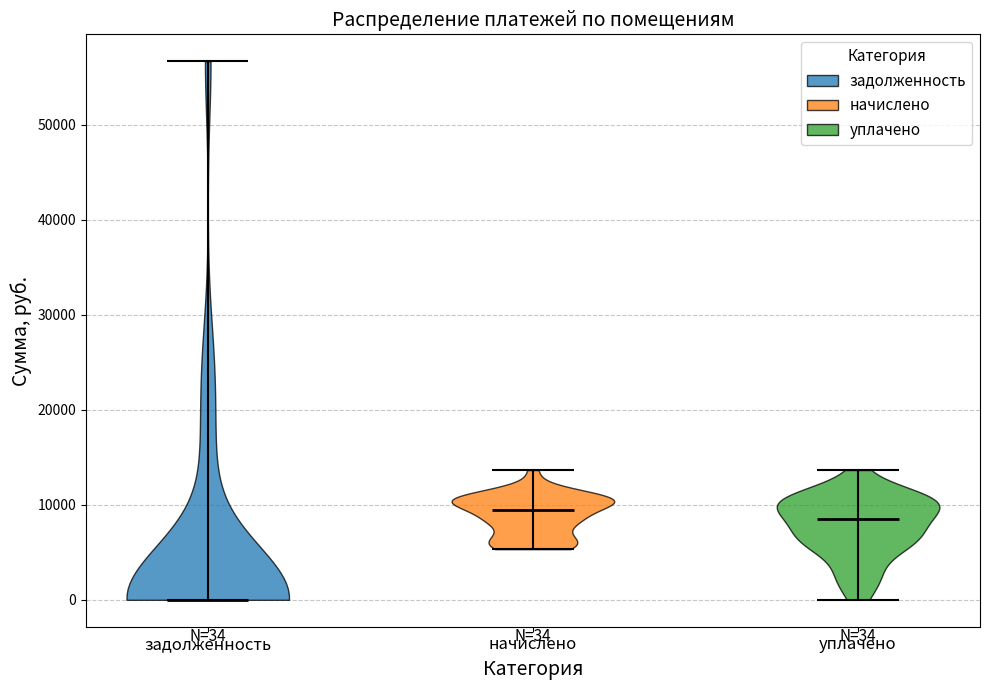

Which violin has the lowest median line?

задолженность